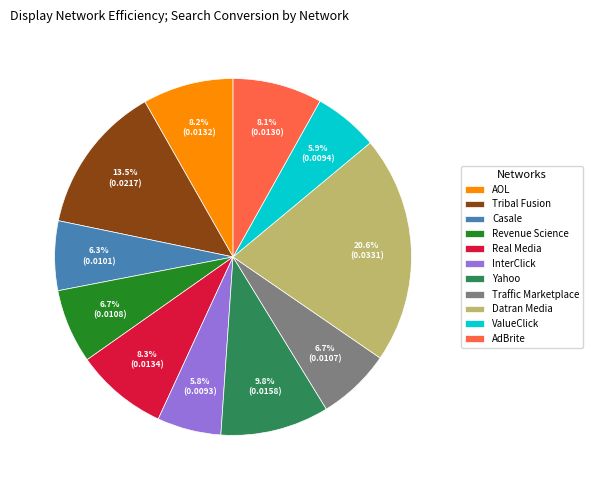

Count the number of slices in the pie.

11